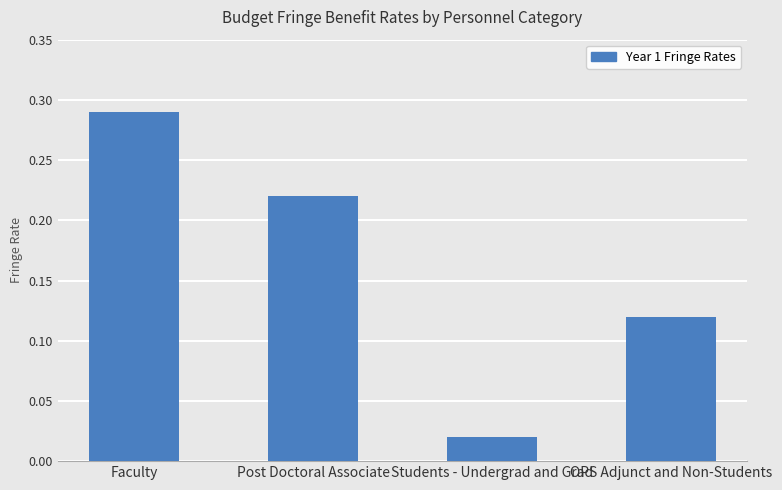

What is the label of the 3rd bar from the left?

Students - Undergrad and Grad